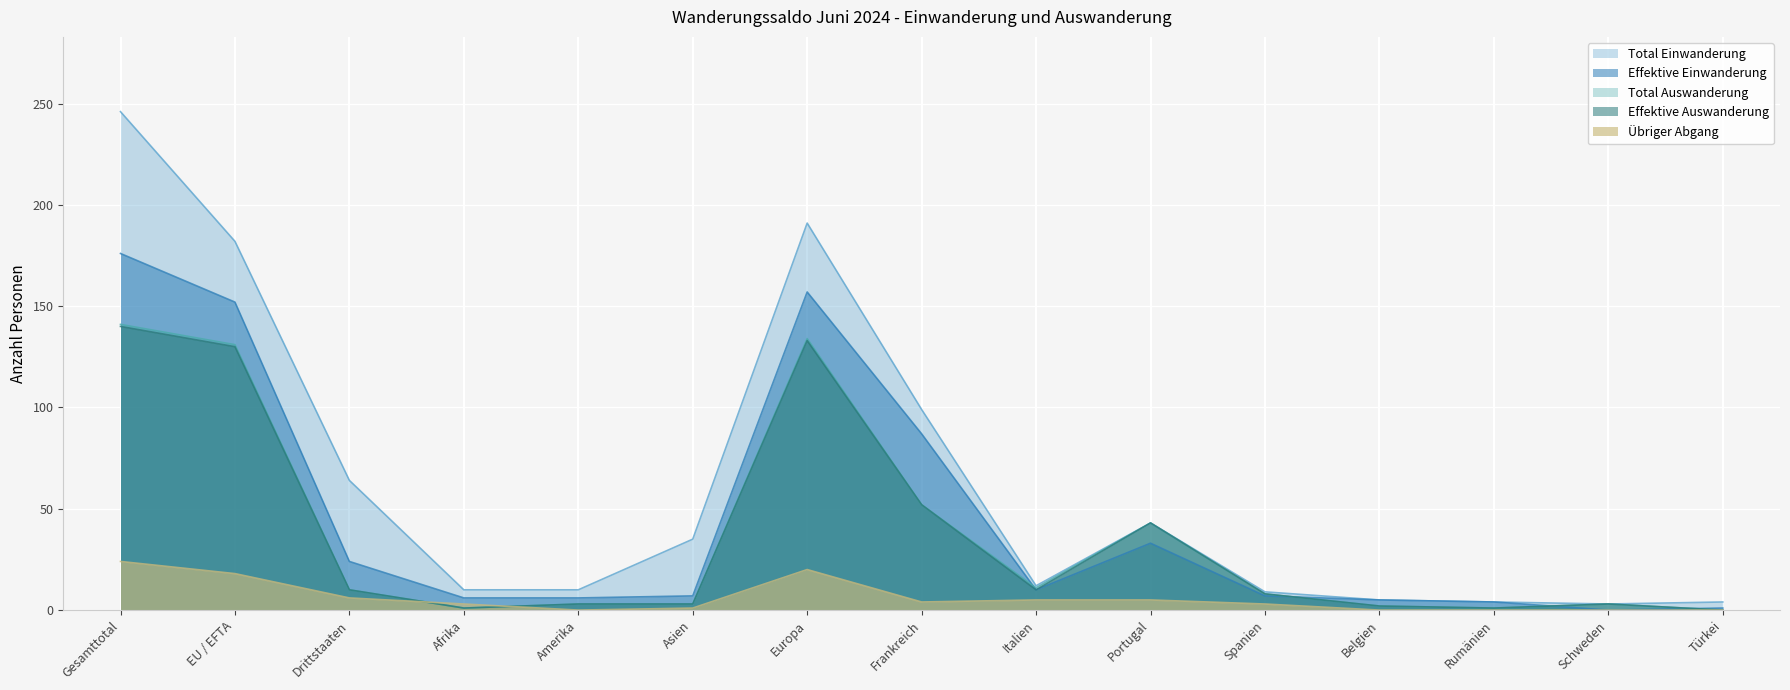

At Schweden, list the series in order from smallest to largest.

Übriger Abgang, Effektive Einwanderung, Total Einwanderung, Total Auswanderung, Effektive Auswanderung